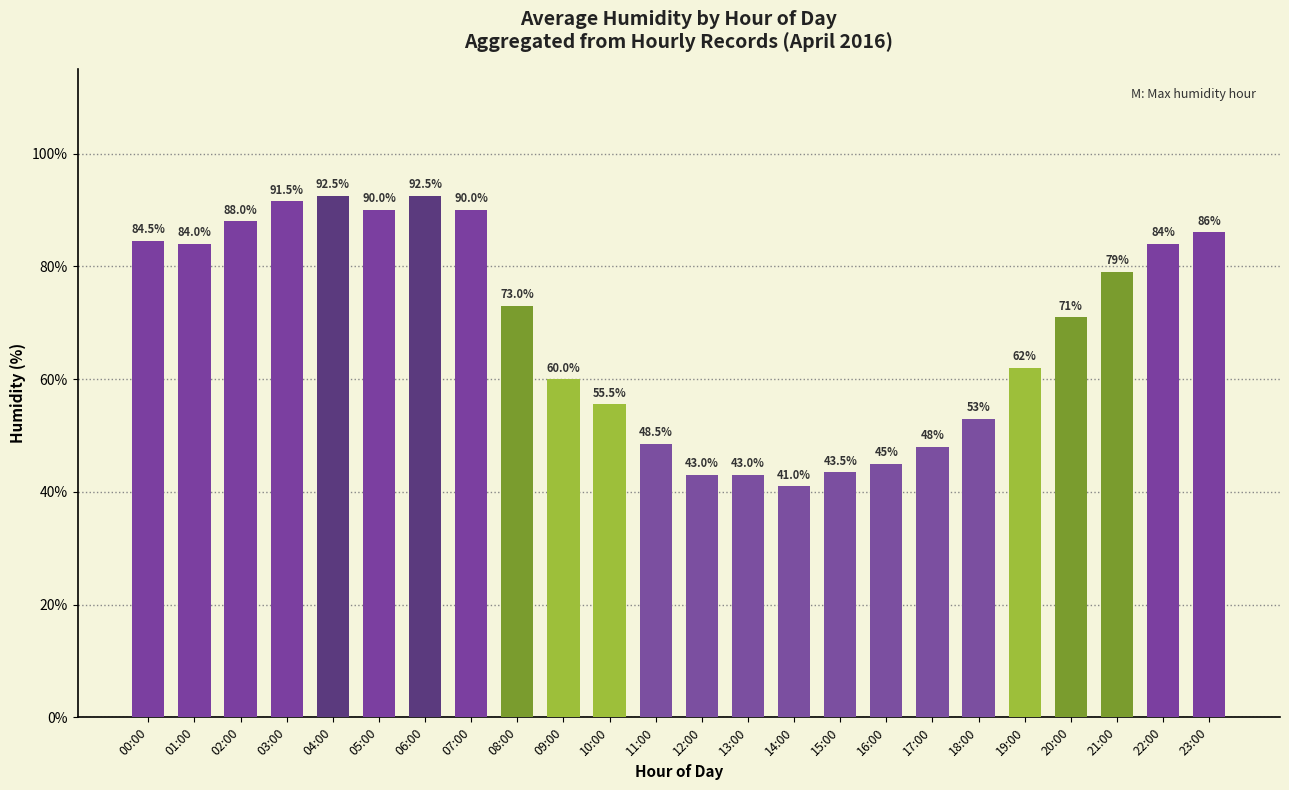

The value at 01:00 is 53.9. True or false?

False